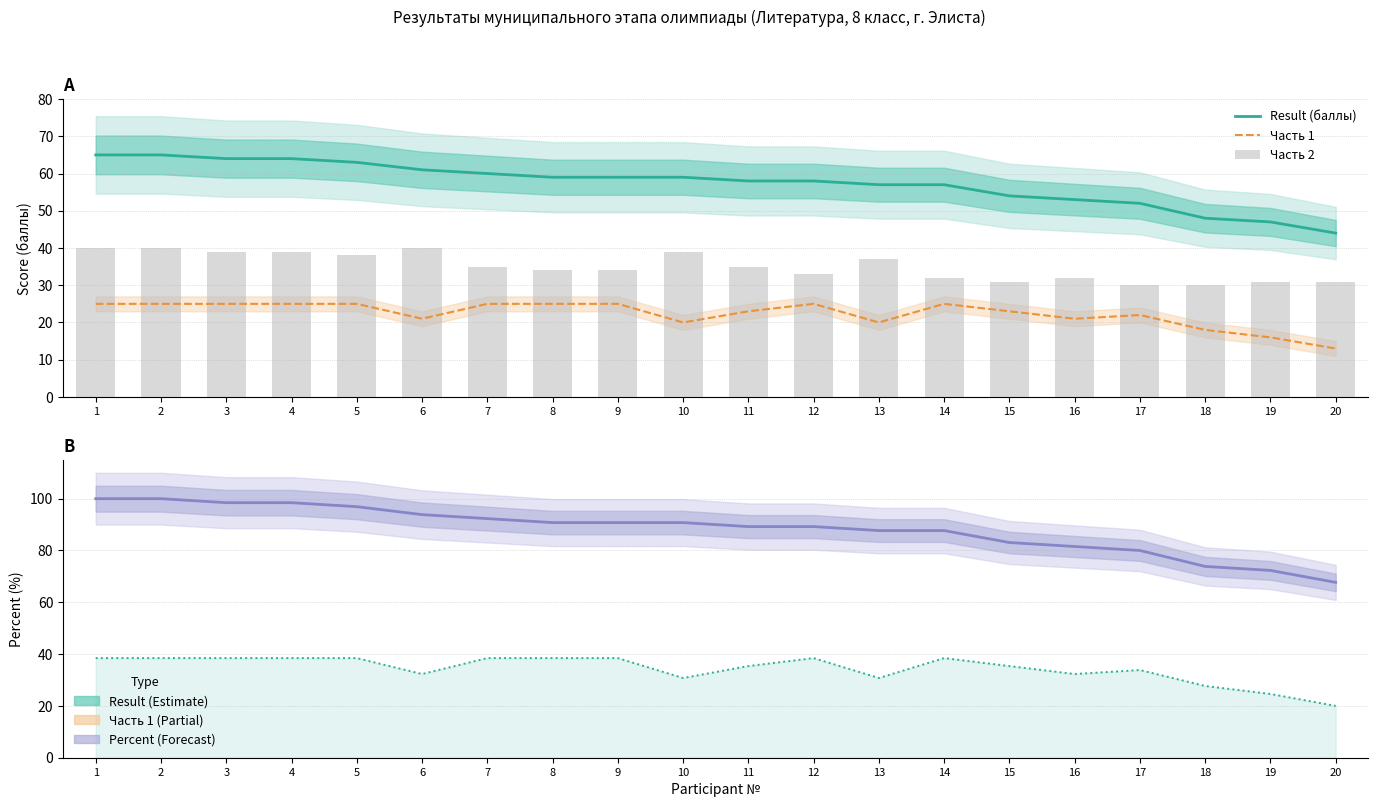

What is the difference between the second highest and minimum values in the Часть 1 series?

12.0